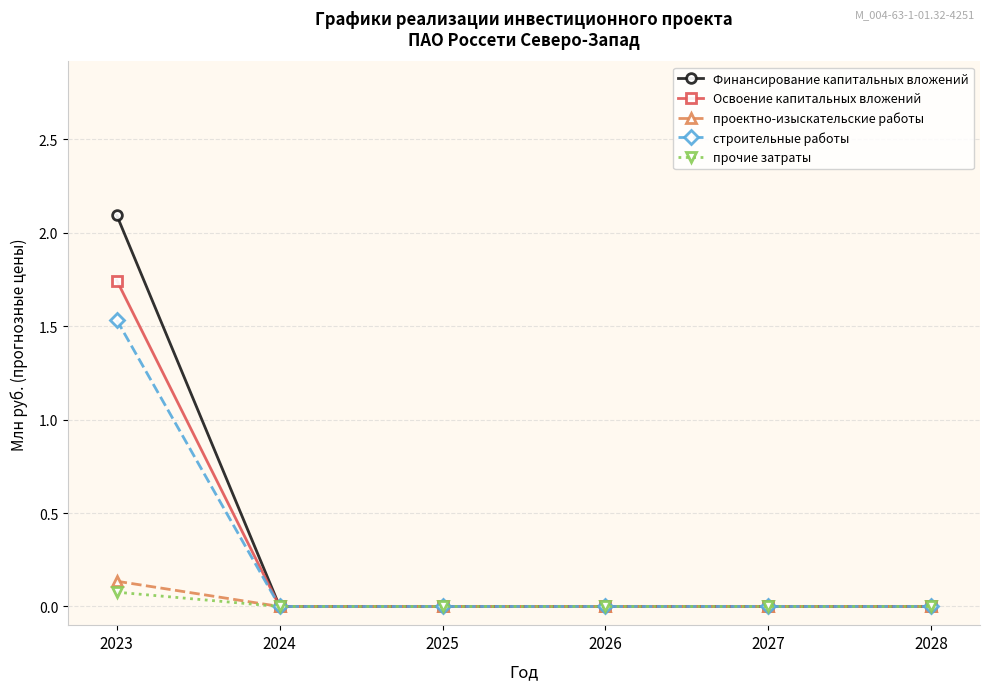

How many series are shown in this chart?

5